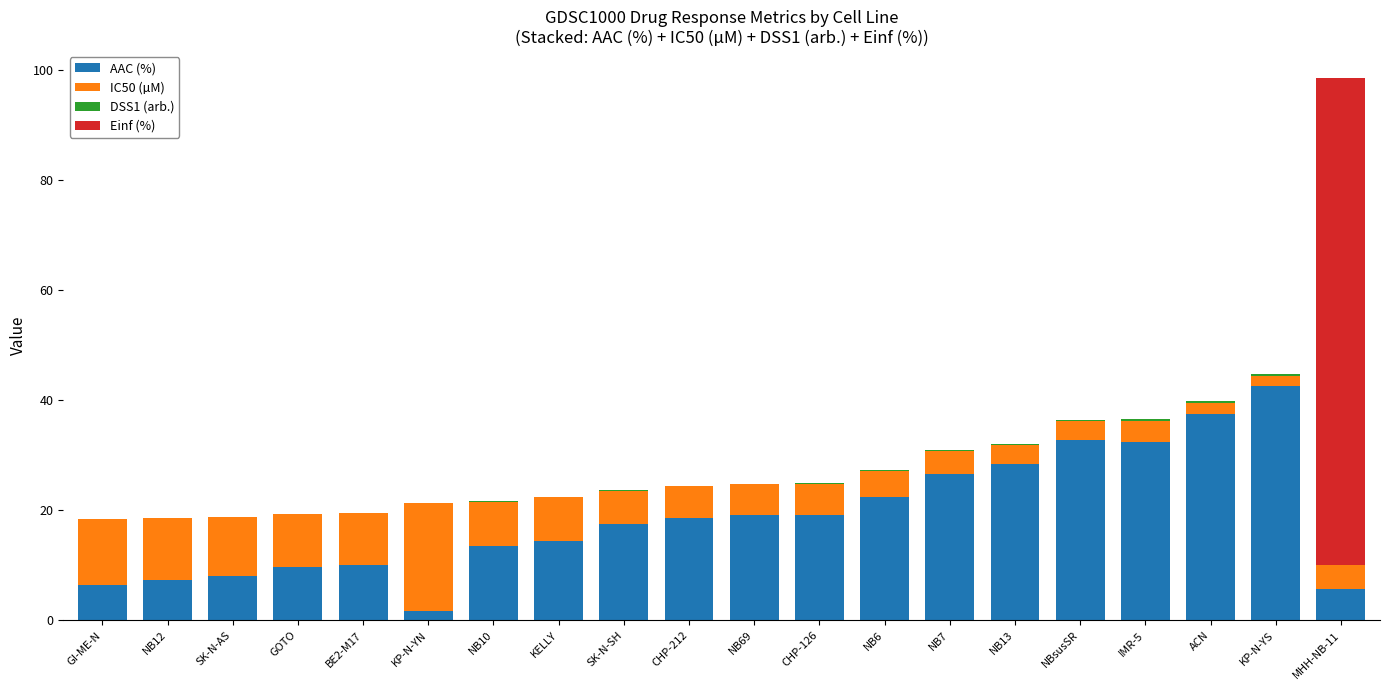

The AAC (%) series shows 25.5 at CHP-212. True or false?

False